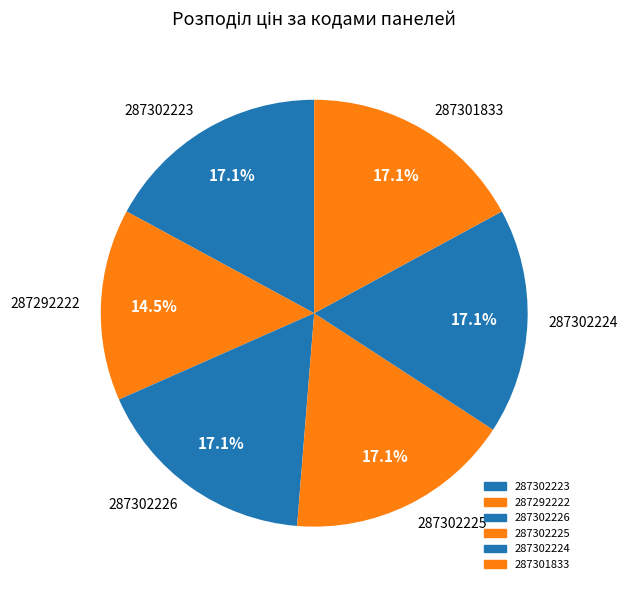

Count the number of slices in the pie.

6